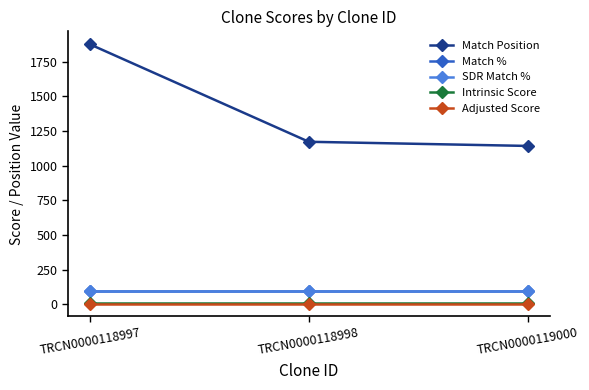

The value of Match % at TRCN0000119000 is 68.5. True or false?

False